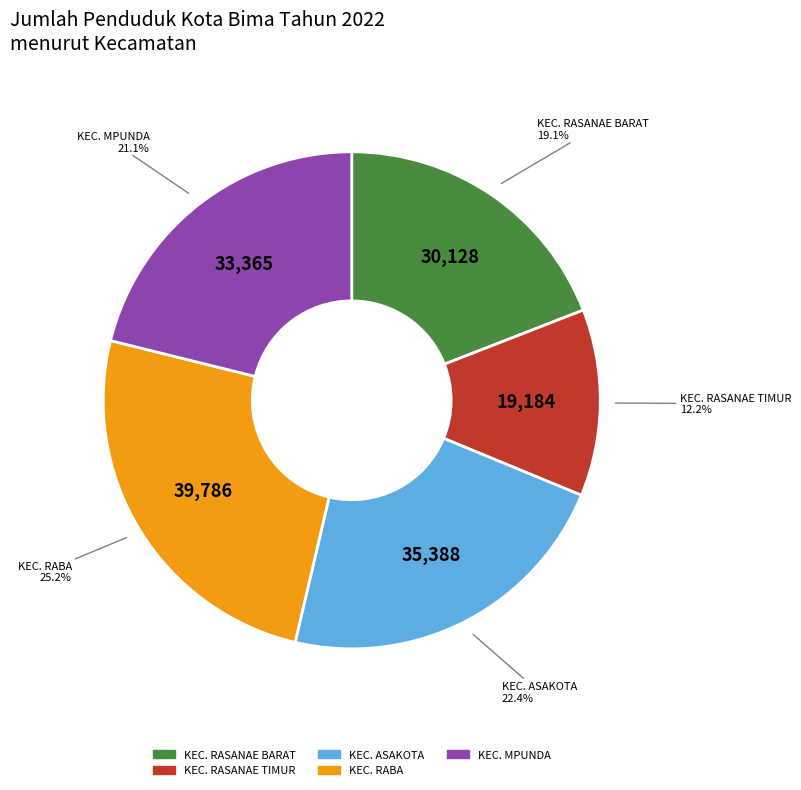

What portion of the pie excludes KEC. MPUNDA?

78.9%